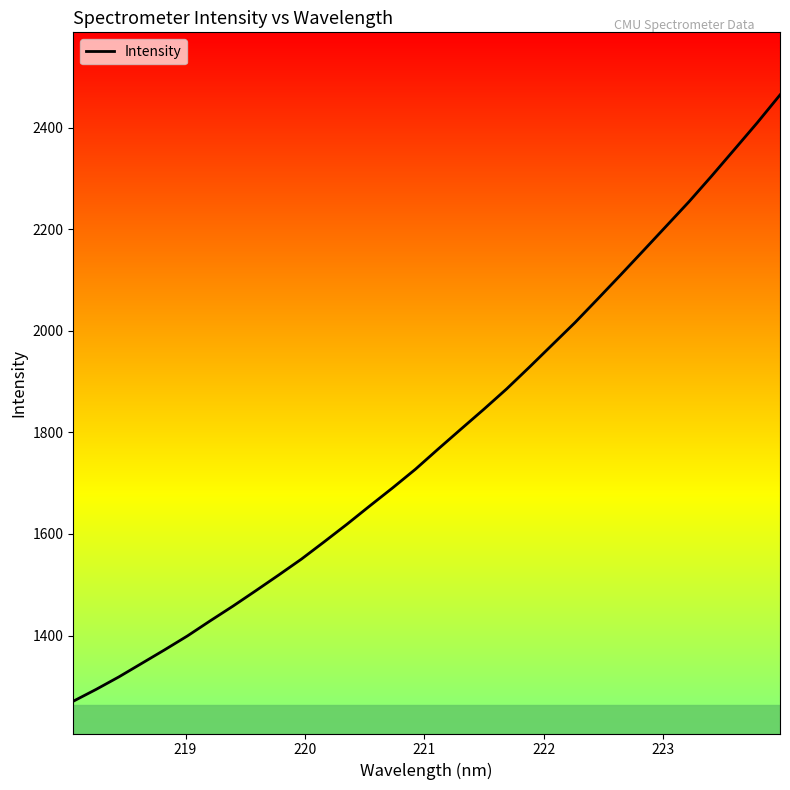

What is the difference between the maximum and minimum values?

1193.6